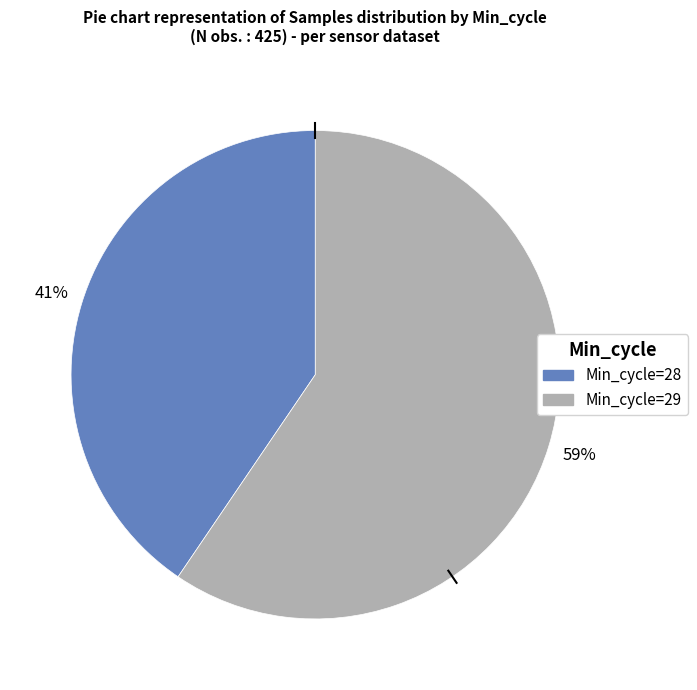

Which has a higher value, Min_cycle=28 or Min_cycle=29?

Min_cycle=29